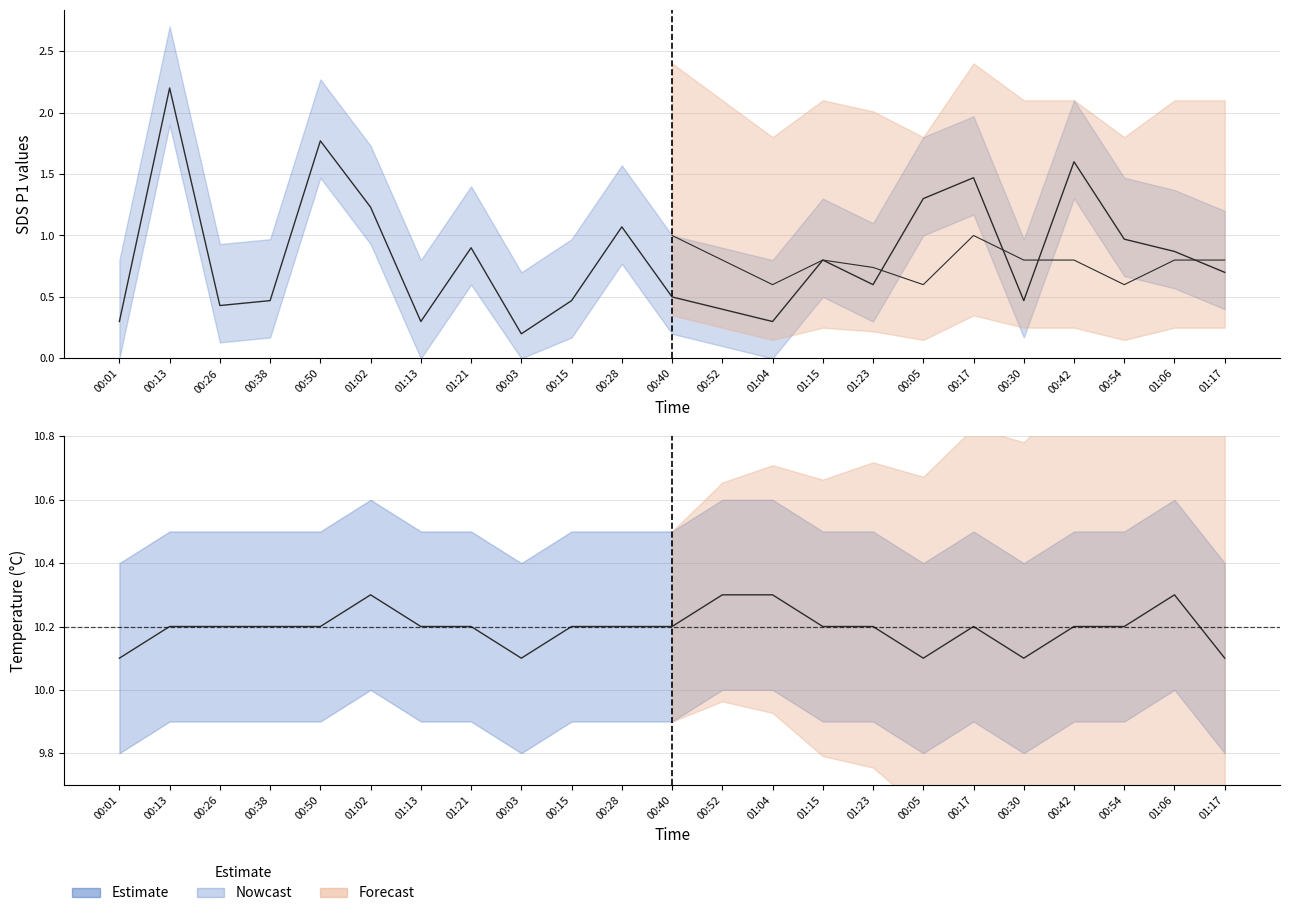

Which series has the largest range (max minus min)?

SDS_P1